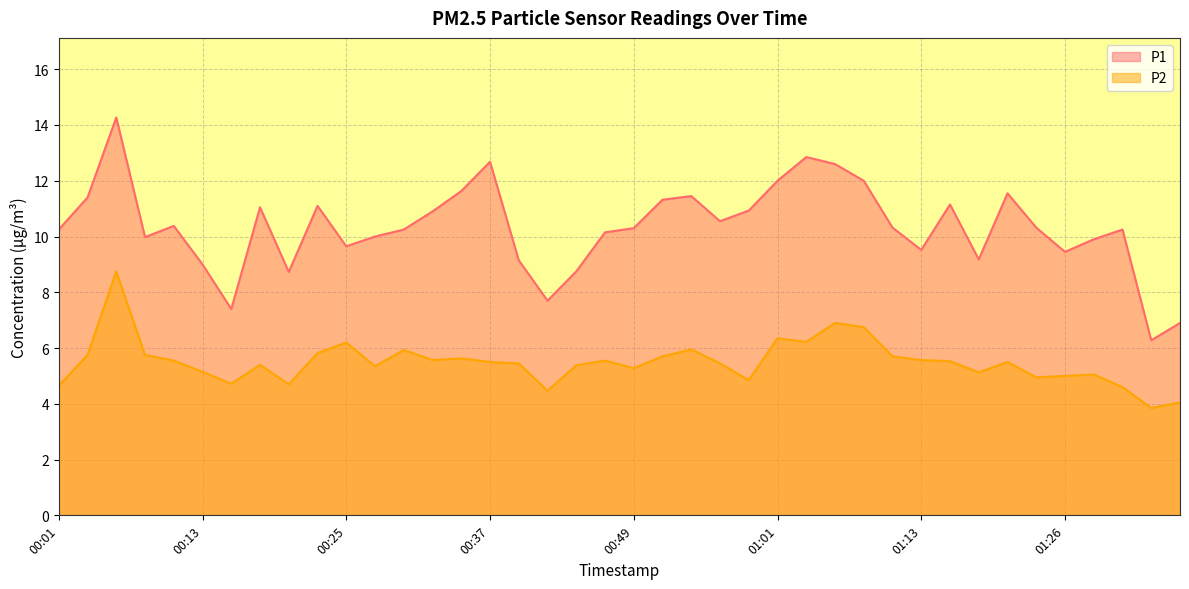

What is the sum of all P2 values?

219.7